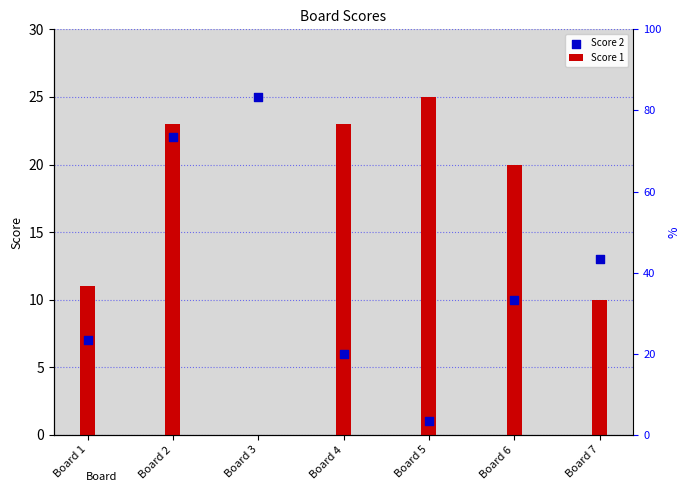

Which series has the widest spread of Y values?

Score 1